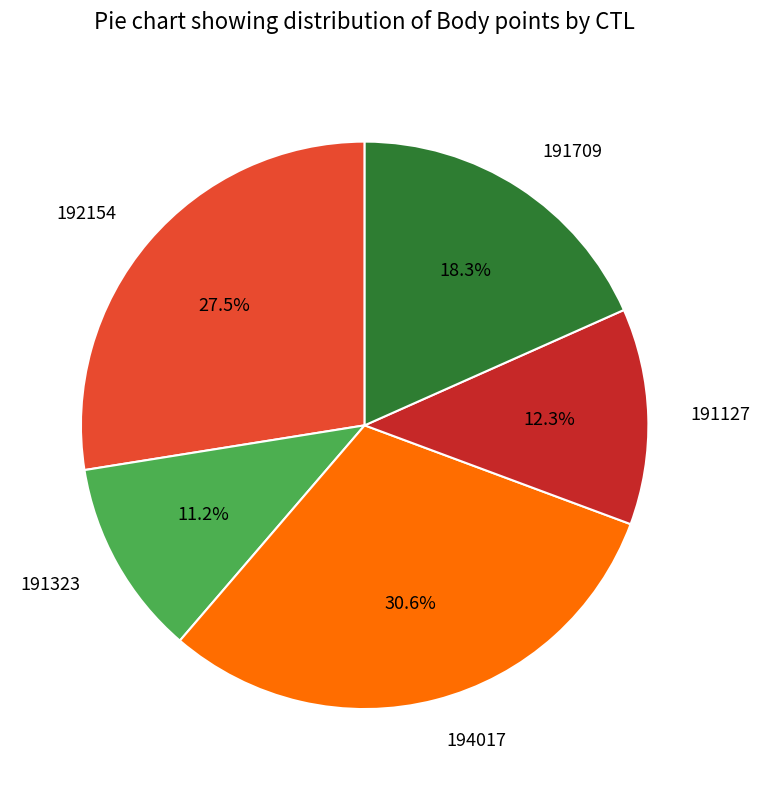

What percentage is the 191127 slice, to the nearest percent?

12%